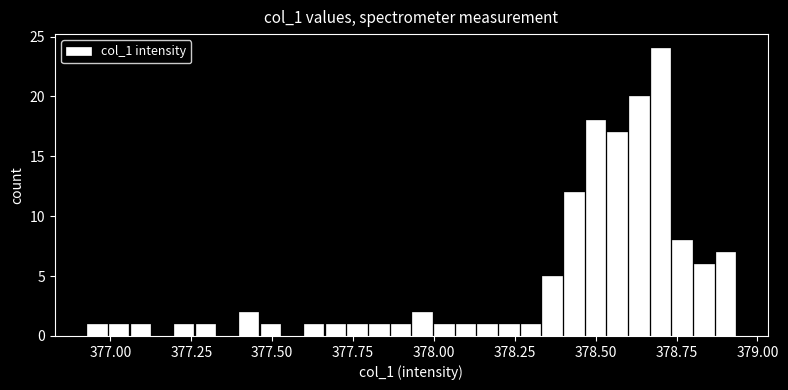

Around what value on the x-axis is the tallest bar? Give the approximate position of its centre, as read against the axis.

378.70